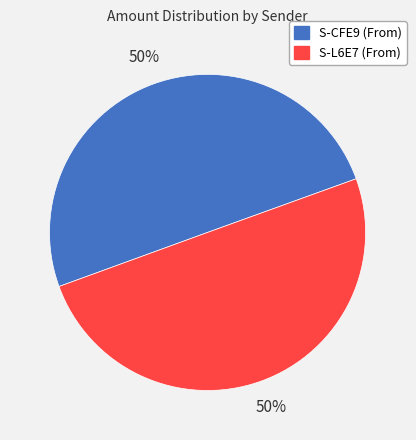

To the nearest percent, what is the average slice percentage?

50%